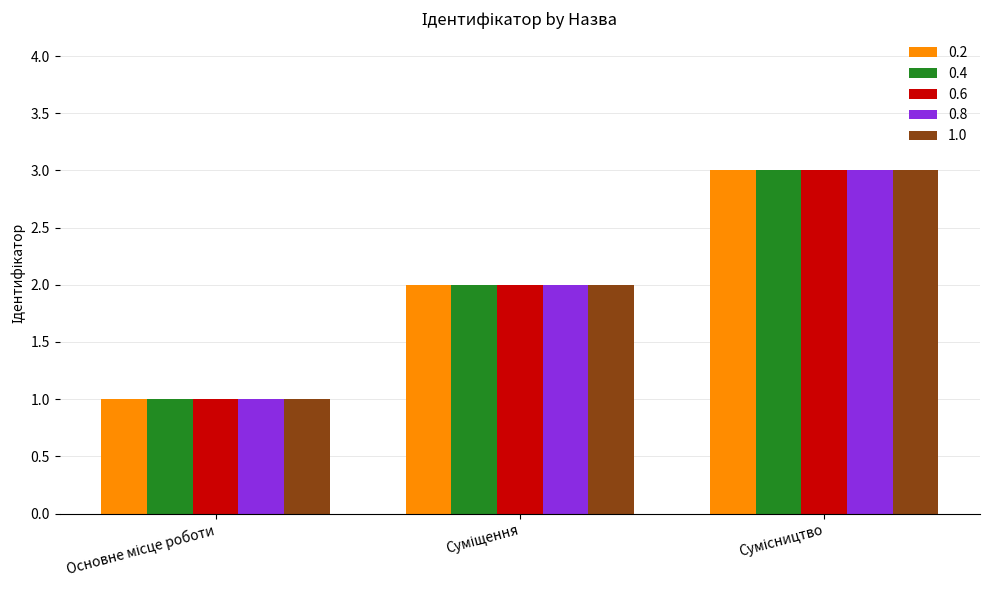

What is the greatest value displayed?

3